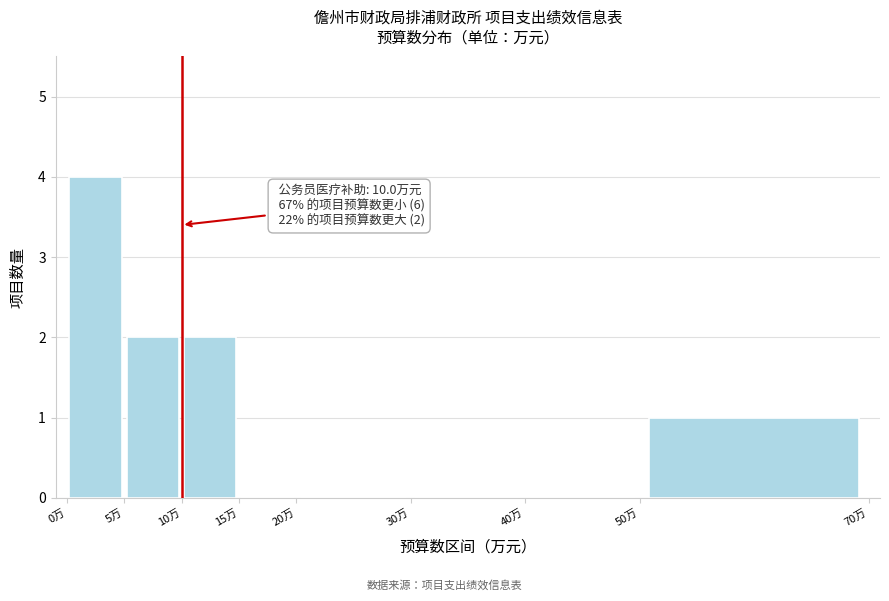

Over which range of the x-axis is the bar tallest?

0 to 5